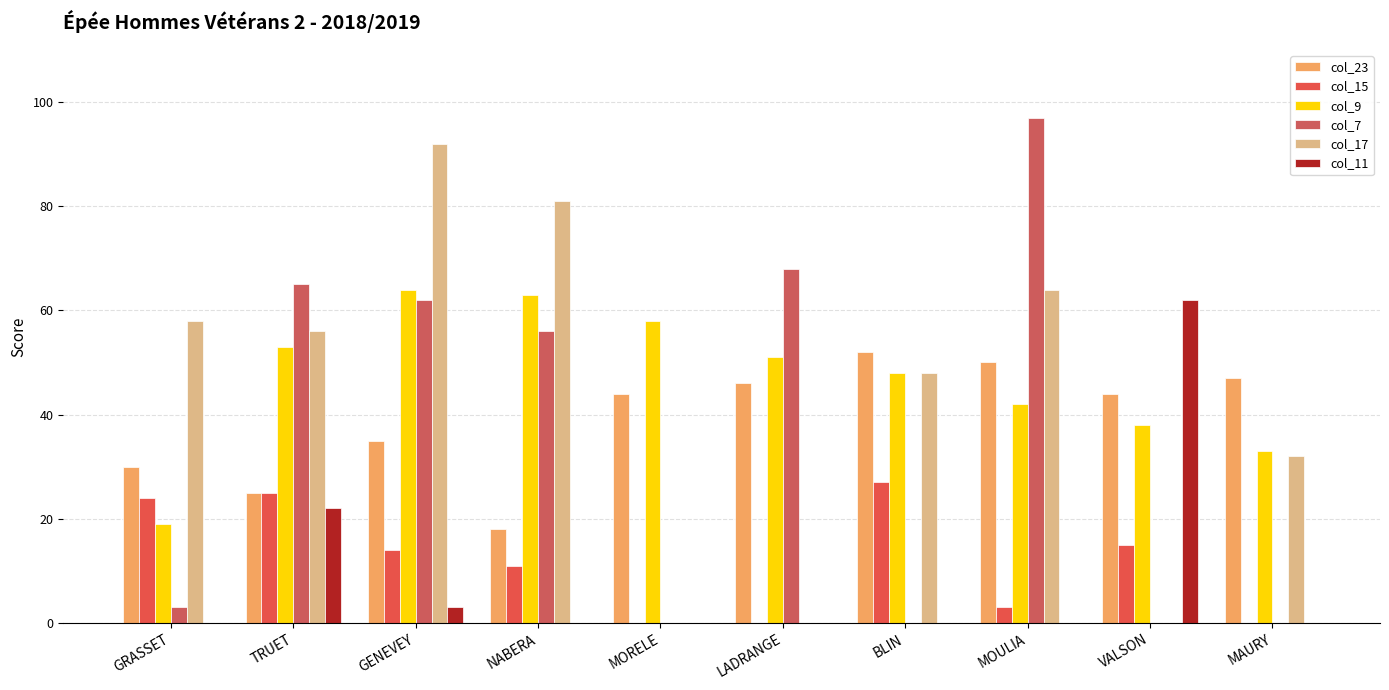

How many groups of bars are there?

10